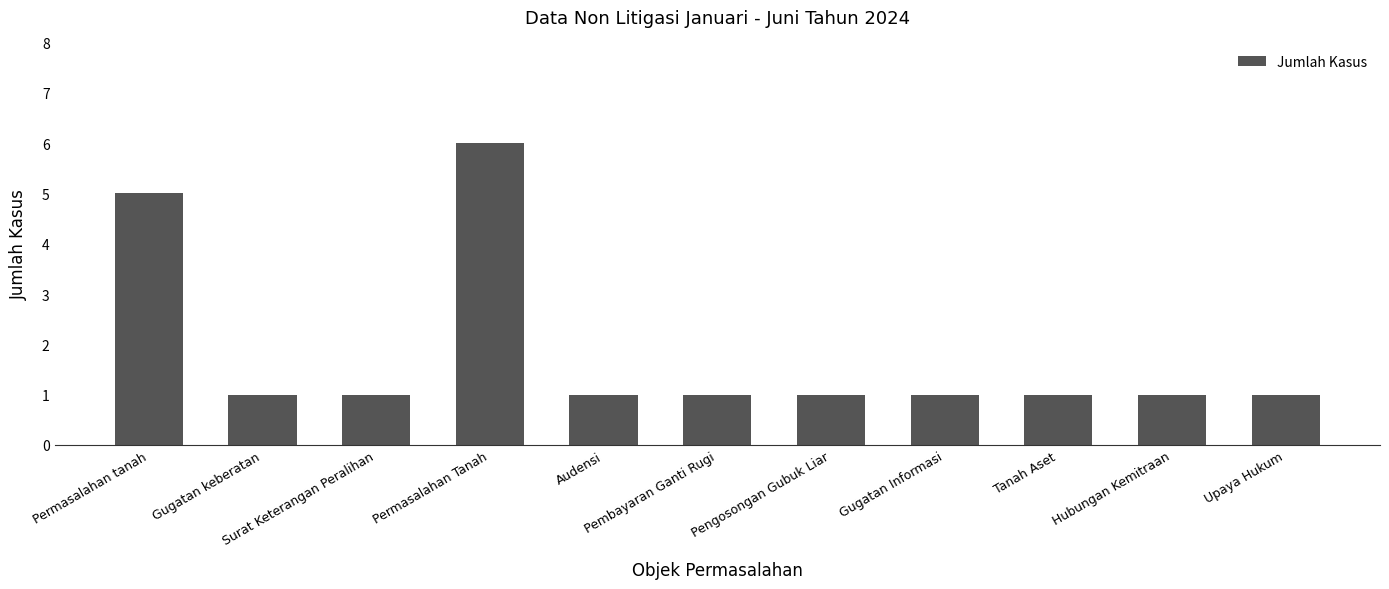

What is the greatest value displayed?

6